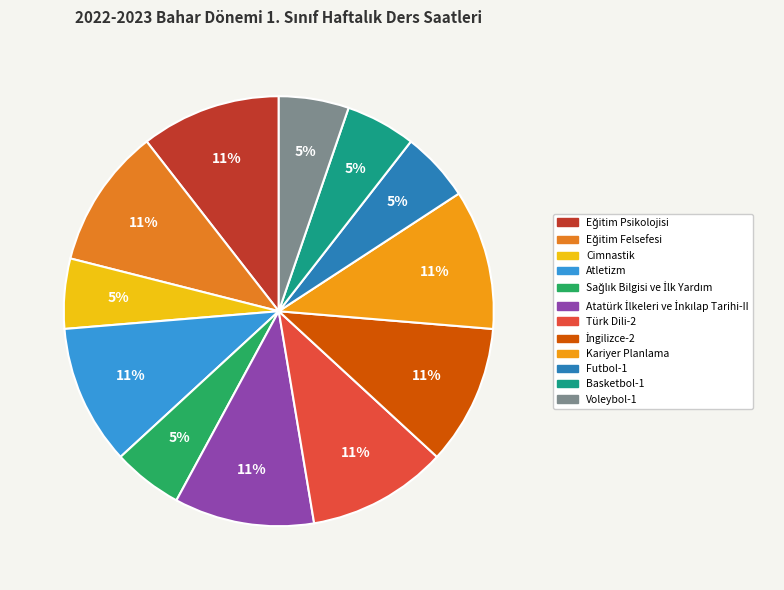

How many slices are in this pie chart?

12